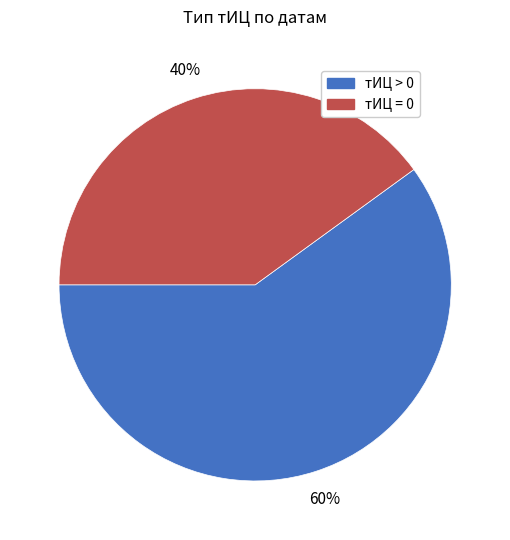

Which has a higher value, тИЦ = 0 or тИЦ > 0?

тИЦ > 0